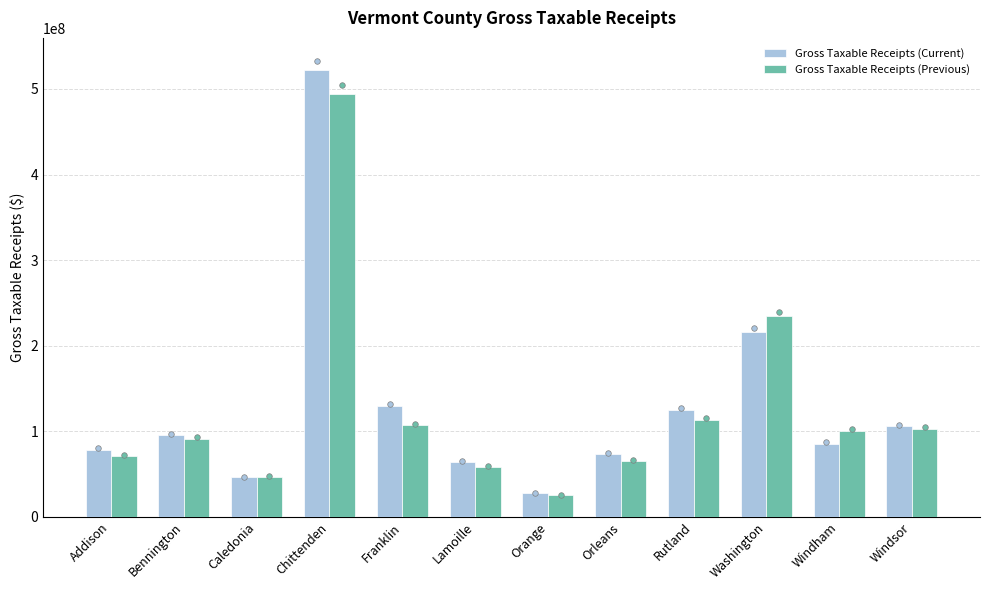

At which label does Gross Taxable Receipts (Previous) first exceed 100413384?

Chittenden